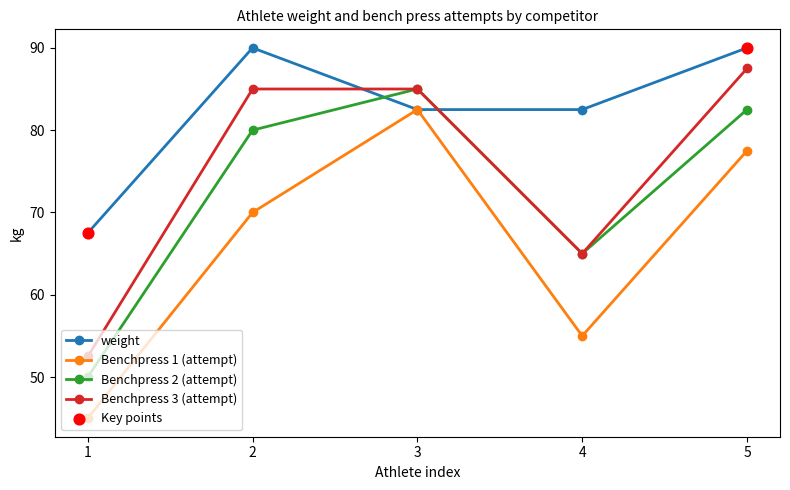

At which category is the sum across all series the highest?

5